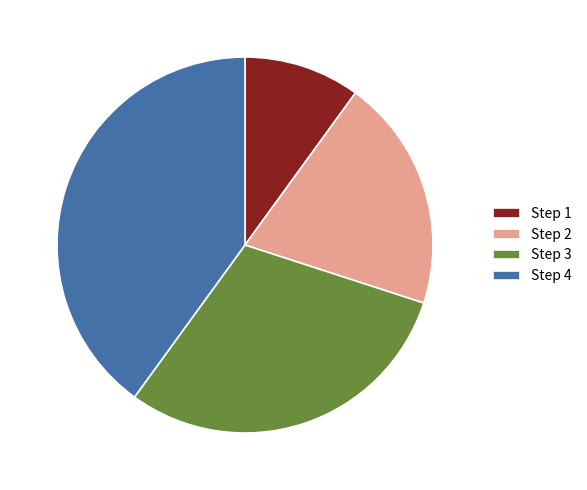

True or false: Step 4 accounts for 46% of the total.

False